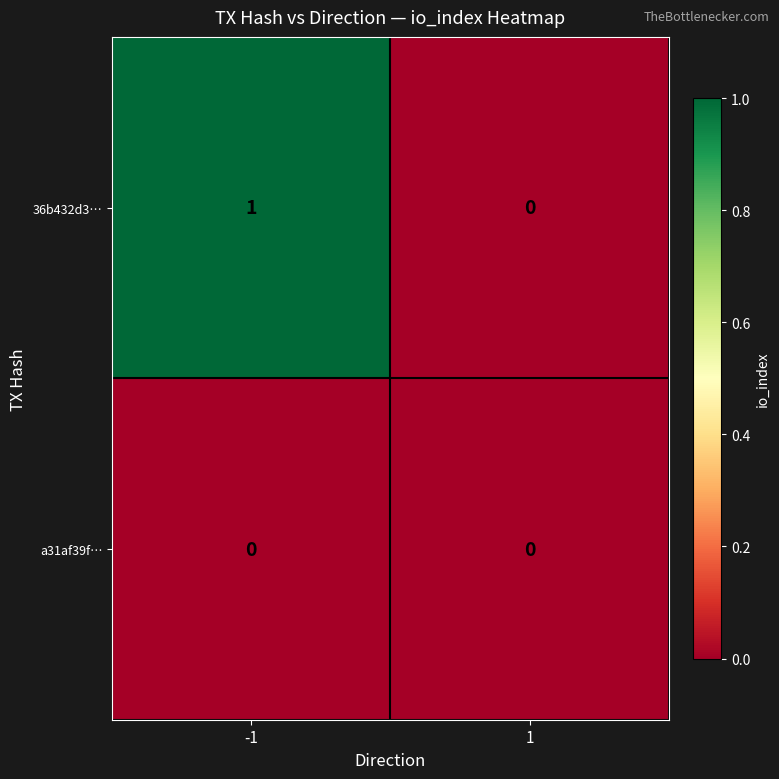

At which category is the sum across all series the highest?

-1